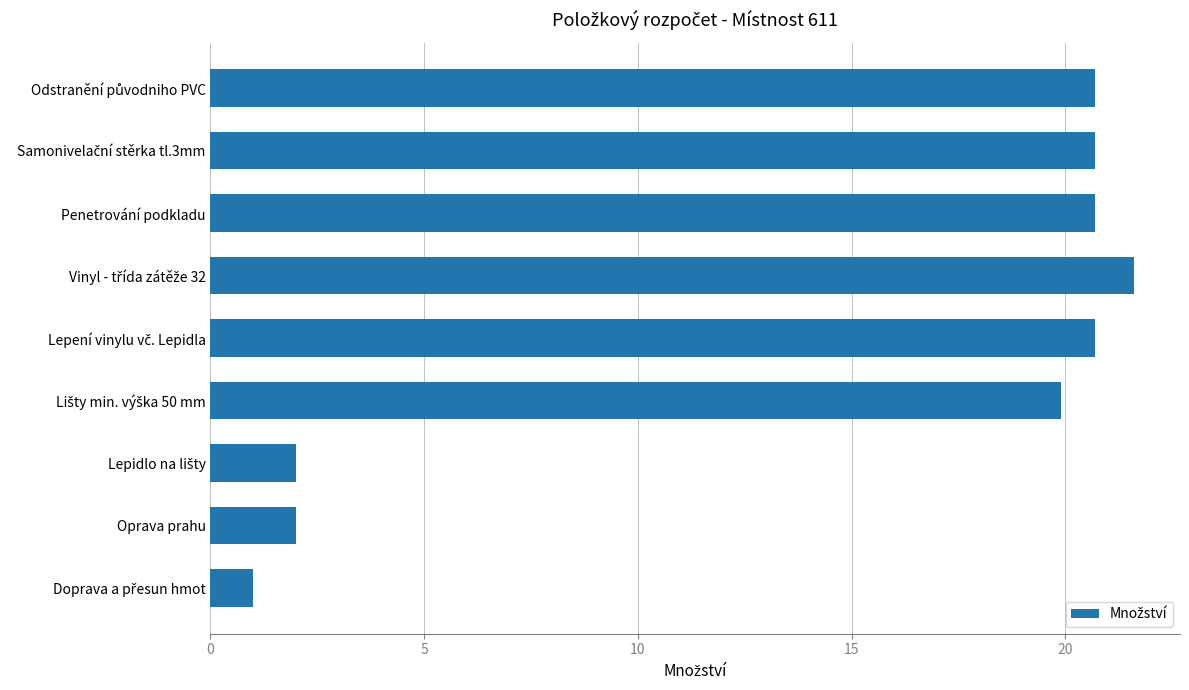

What is the value of the 3rd bar from the top?

20.7